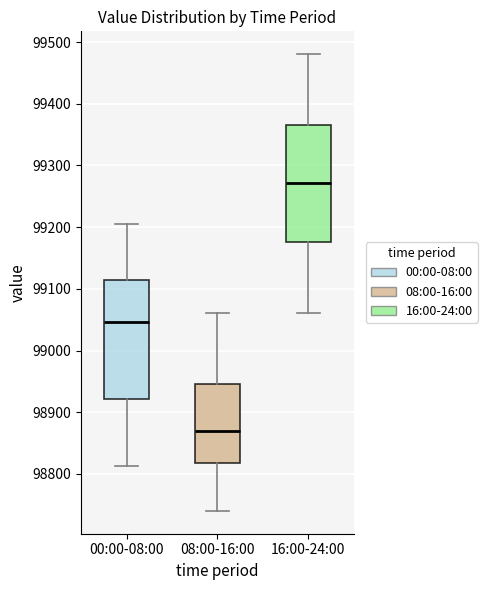

Reading left to right, read every box against the y-axis: the position of its median line, the range the box covers, and the ends of its whiskers. The values are not printed on the chart, so give them approximately, as read against the axis.

00:00-08:00: median 99050, box 98920 to 99110, whiskers 98810 to 99200
08:00-16:00: median 98870, box 98820 to 98950, whiskers 98740 to 99060
16:00-24:00: median 99270, box 99180 to 99370, whiskers 99060 to 99480